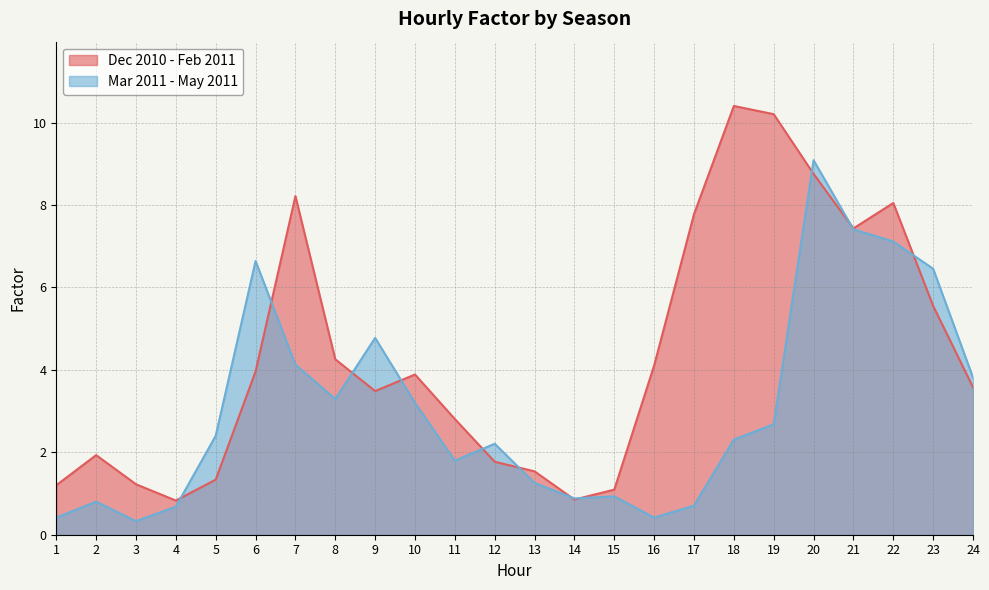

Which series ends up on top after the final intersection of Mar 2011 - May 2011 and Dec 2010 - Feb 2011?

Mar 2011 - May 2011